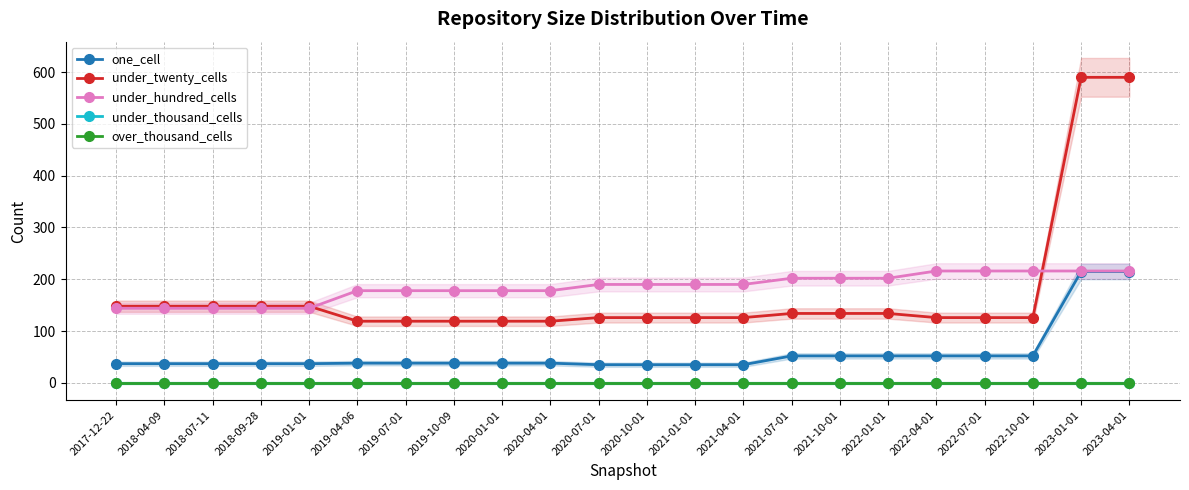

What is the value of the under_hundred_cells point at the 20th from the left?

216